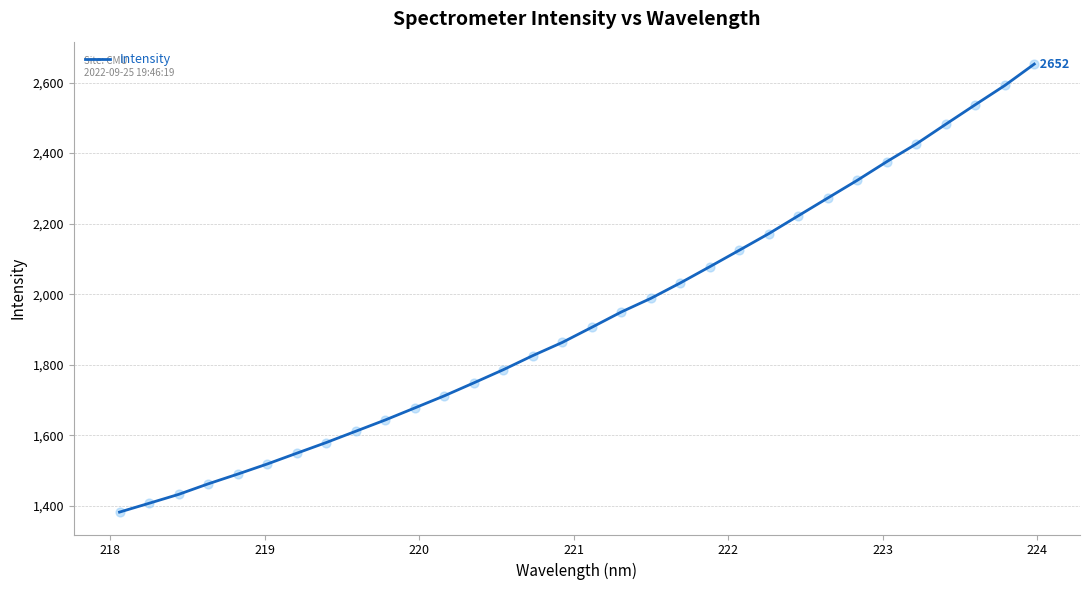

What is the difference between the maximum and minimum values?

1270.4